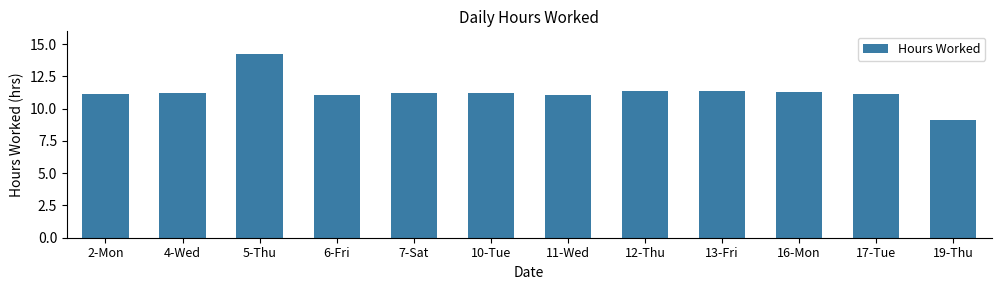

Is it true that the value at 19-Thu is 4.9?

False